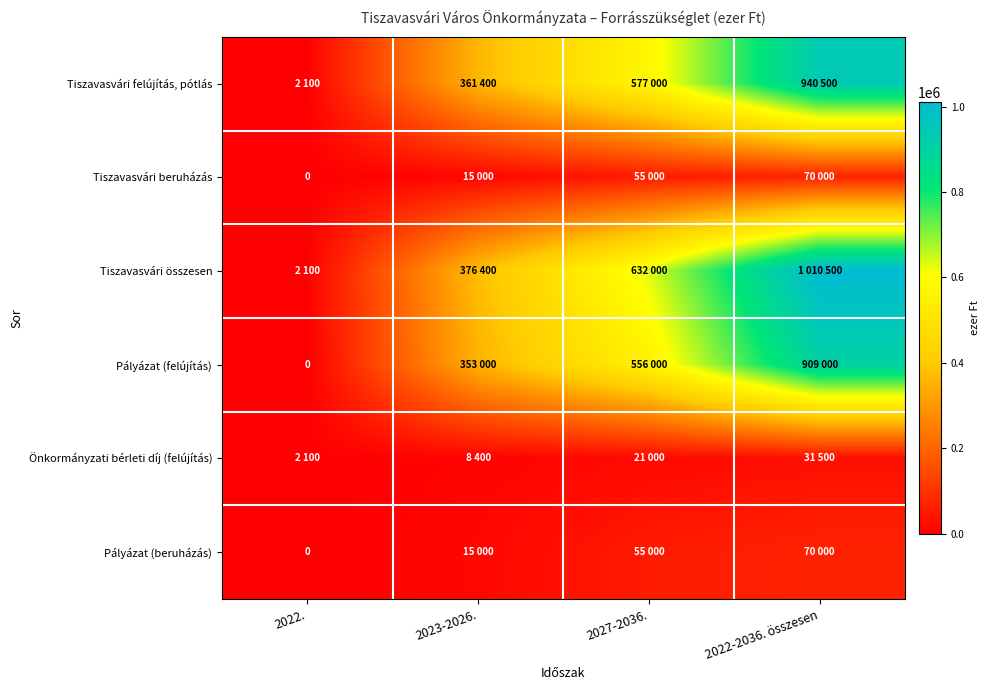

Between 2027-2036. and 2022-2036. összesen, which is larger?

2022-2036. összesen